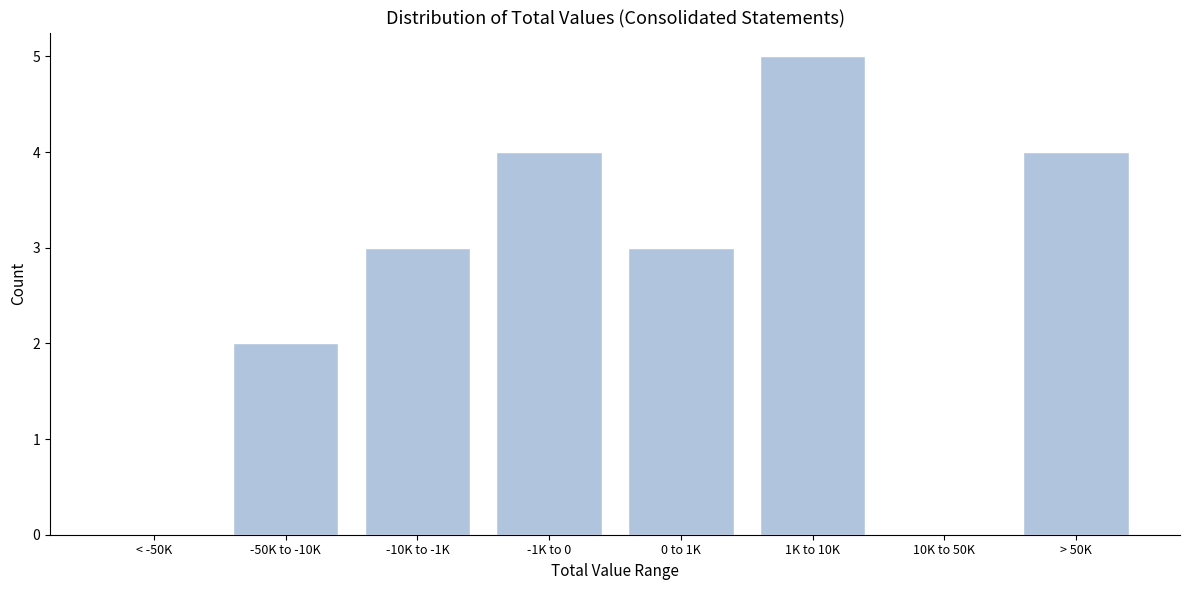

Reading left to right, transcribe all the data shown in this chart.

< -50K=0	-50K to -10K=2	-10K to -1K=3	-1K to 0=4	0 to 1K=3	1K to 10K=5	10K to 50K=0	> 50K=4